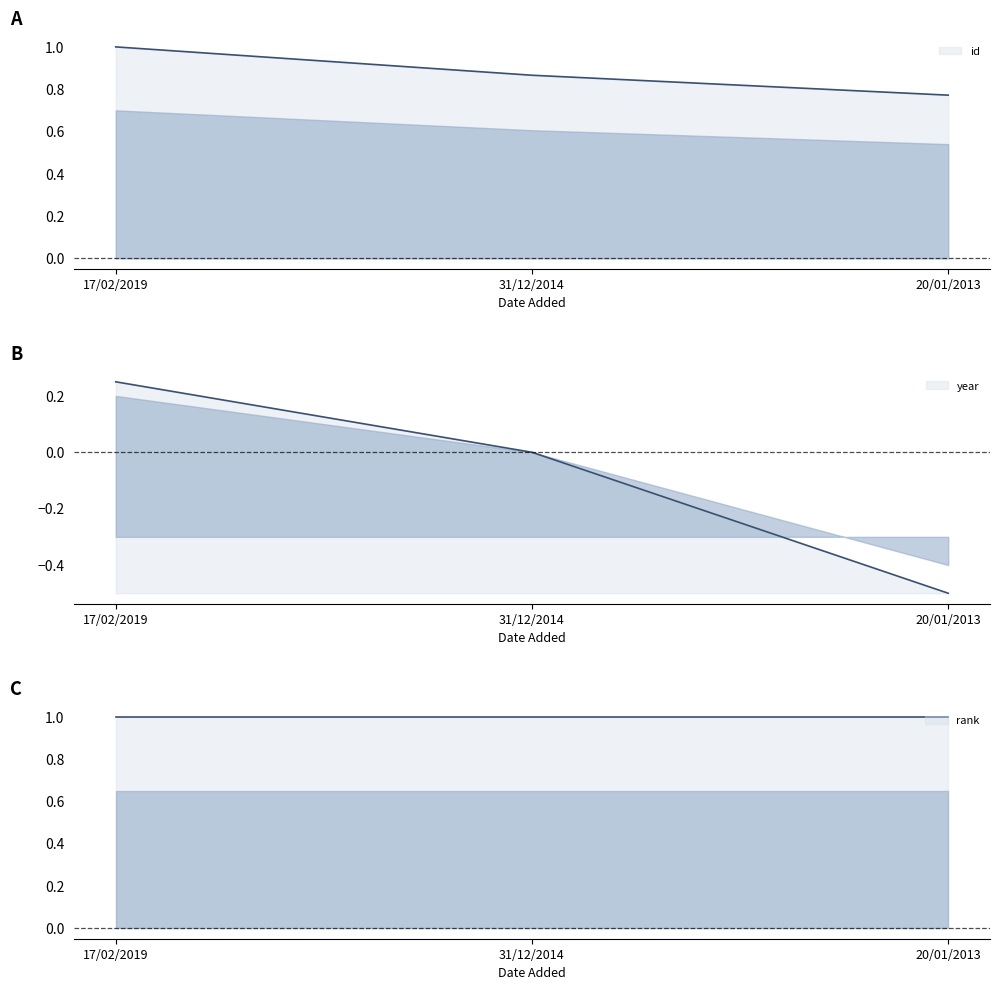

Which series changed the most between 17/02/2019 and 20/01/2013?

year